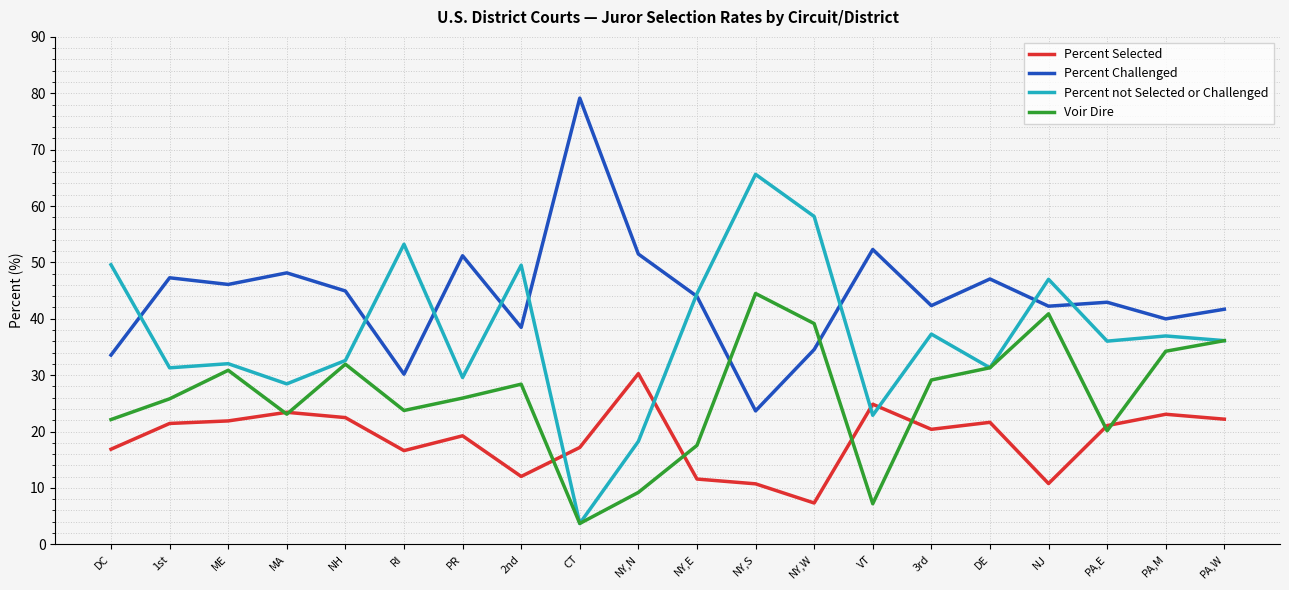

What are all the series names shown in the legend?

Percent Selected, Percent Challenged, Percent not Selected or Challenged, Voir Dire